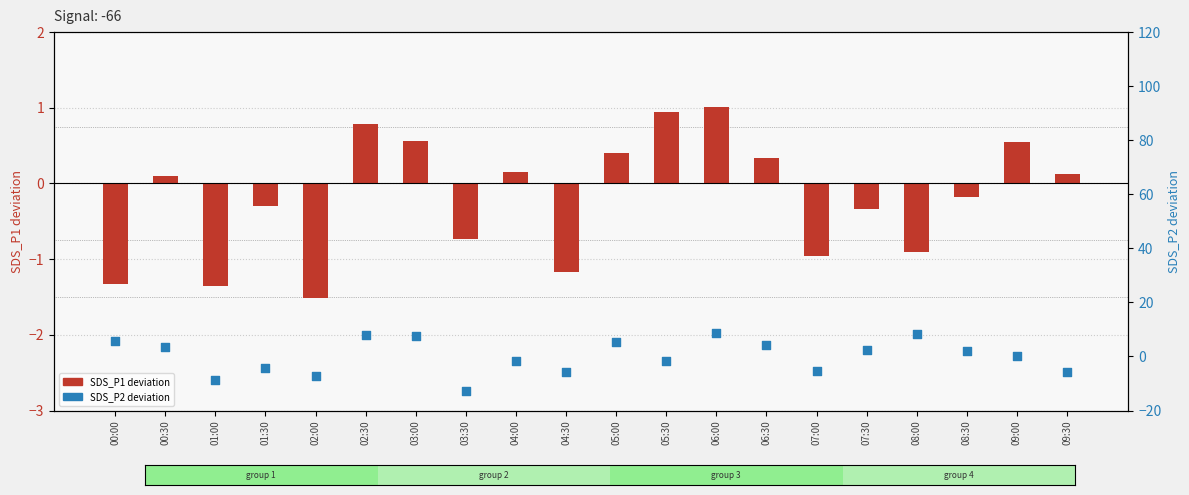

What are all the series names shown in the legend?

SDS_P1 deviation, SDS_P2 deviation